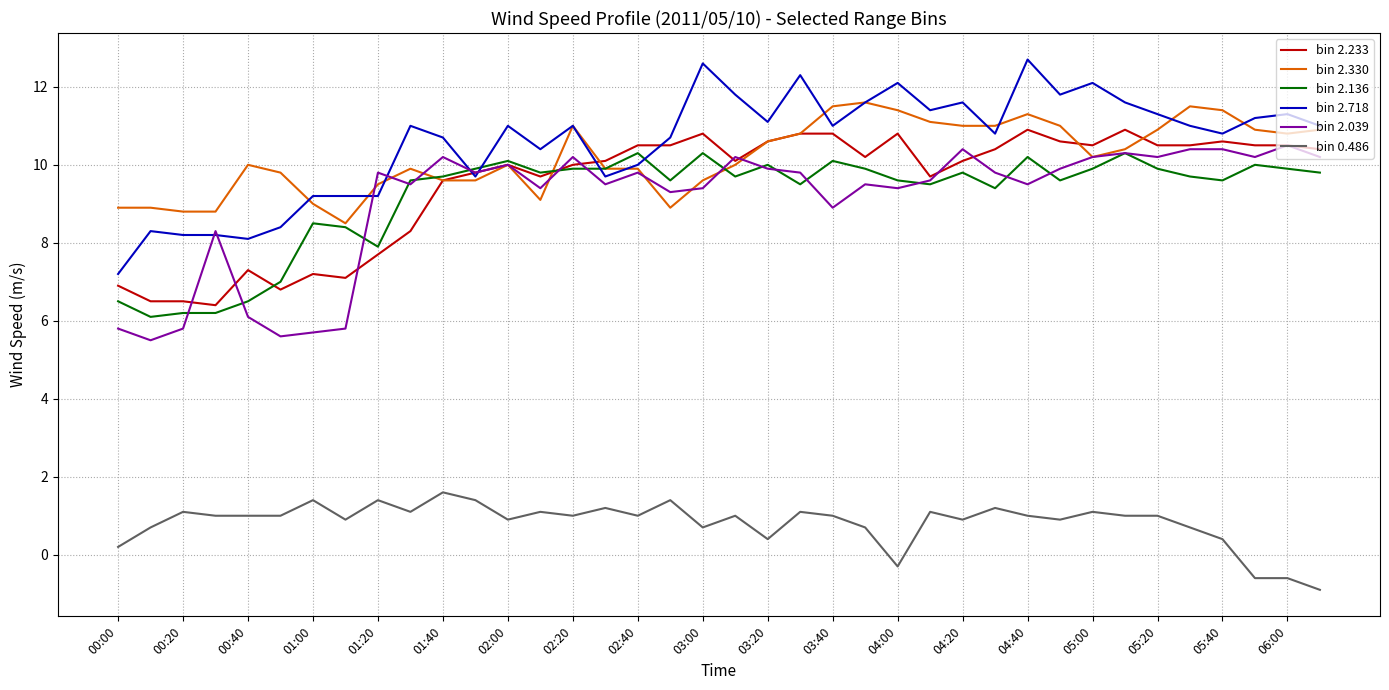

Rank the series by their maximum value, from lowest to highest.

bin 0.486, bin 2.136, bin 2.039, bin 2.233, bin 2.330, bin 2.718